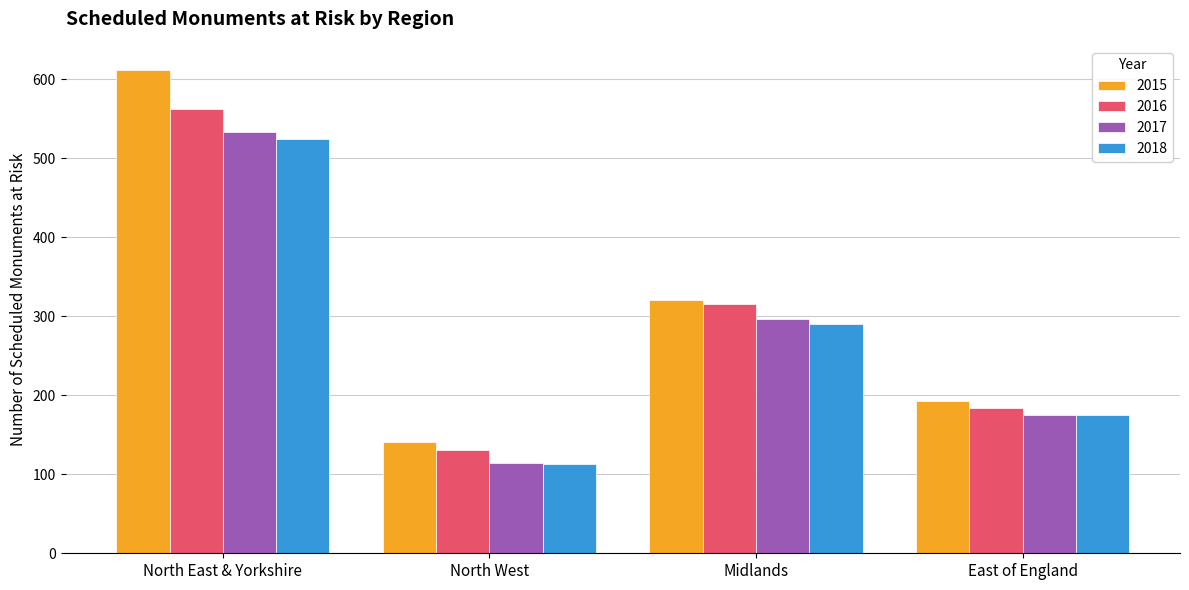

How many series are shown in this chart?

4